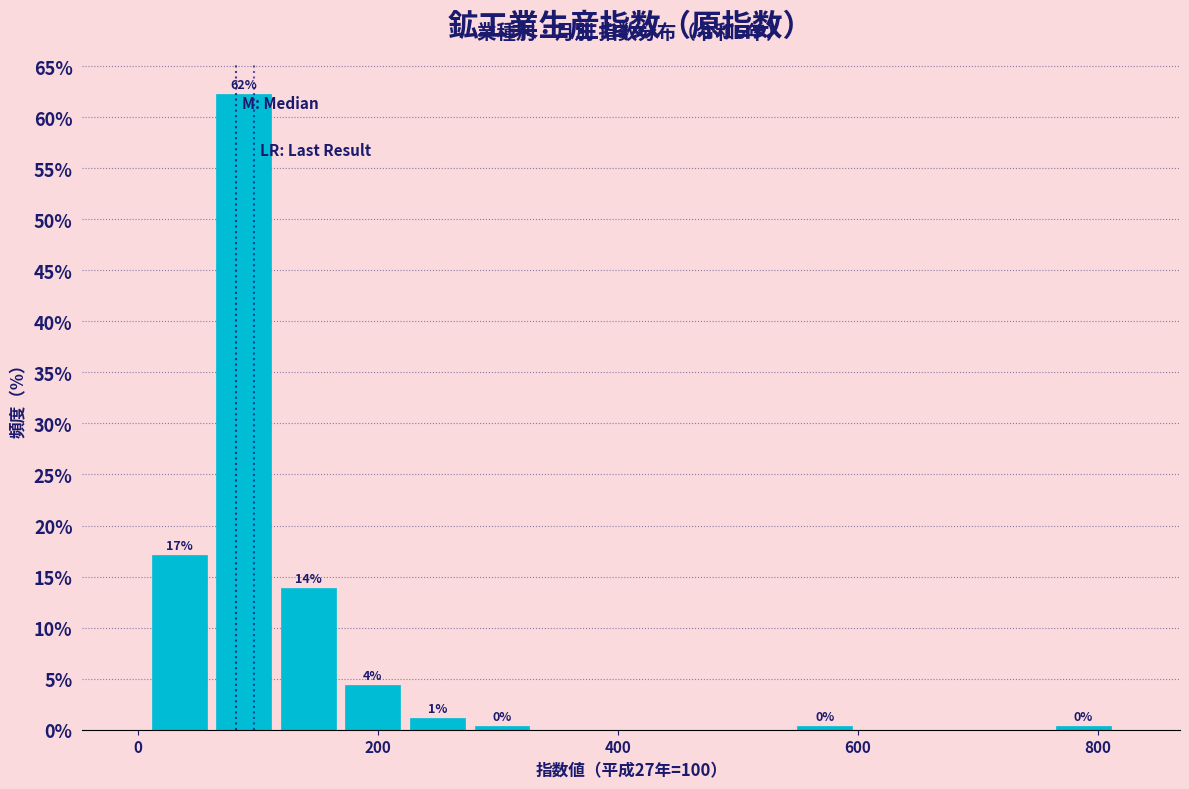

Read against the x-axis, roughly where is the centre of the tallest bar?

80